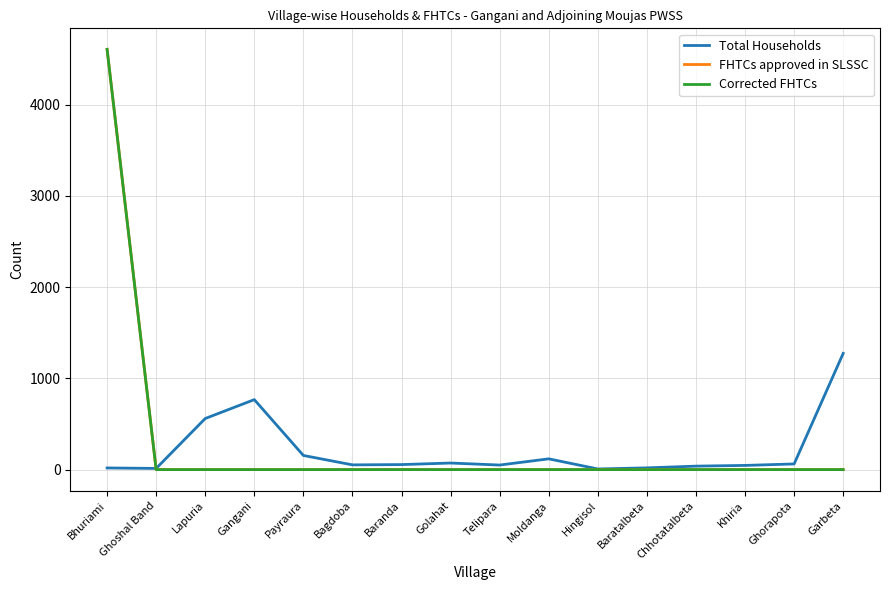

What is the maximum value shown in the chart?

4606